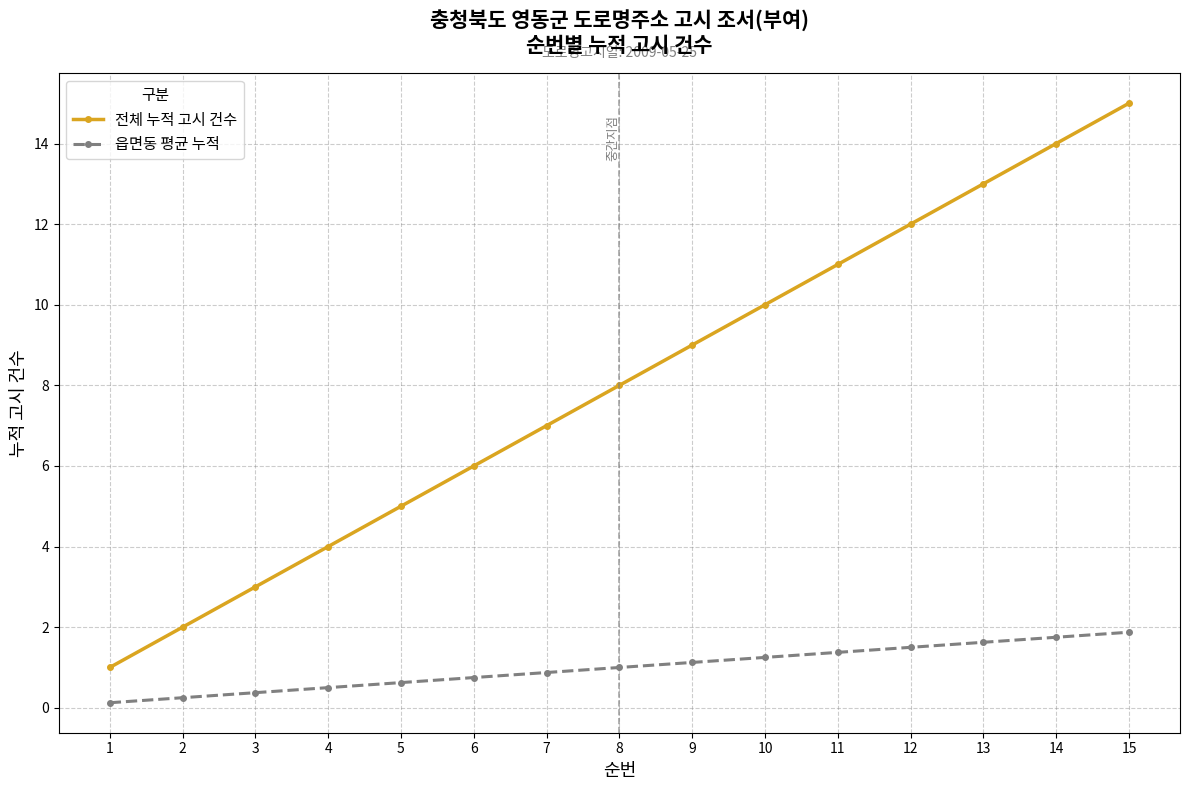

What is the value of the 읍면동 평균 누적 point at the 8th from the left?

1.0